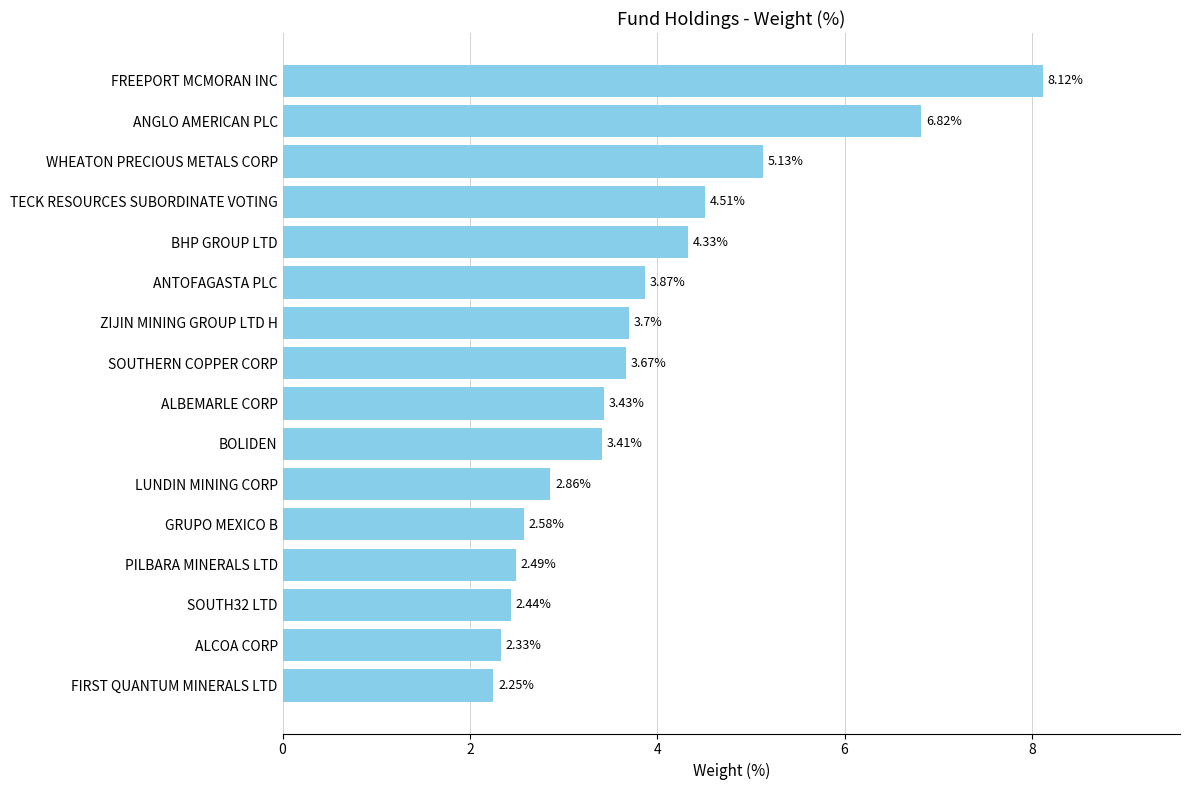

How many data points are less than 3?

6